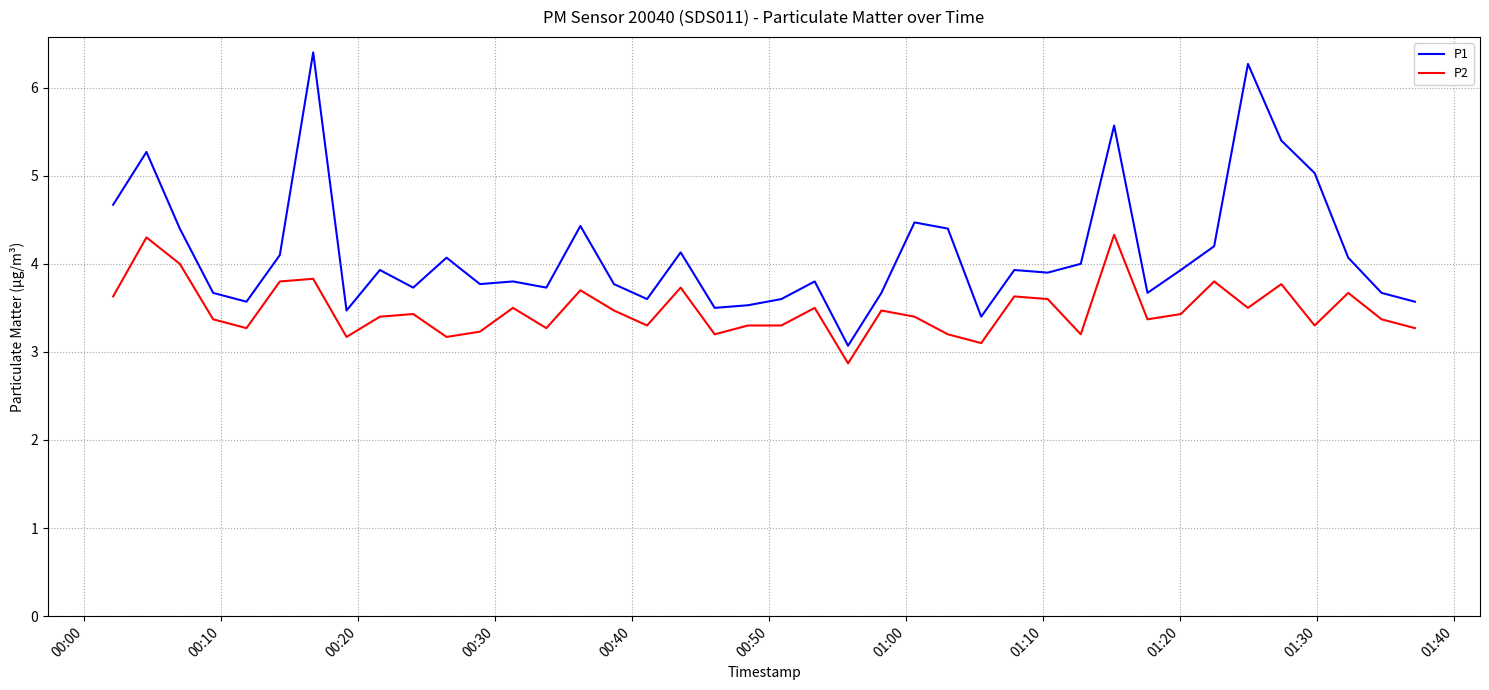

Rank the series by their maximum value, from highest to lowest.

P1, P2